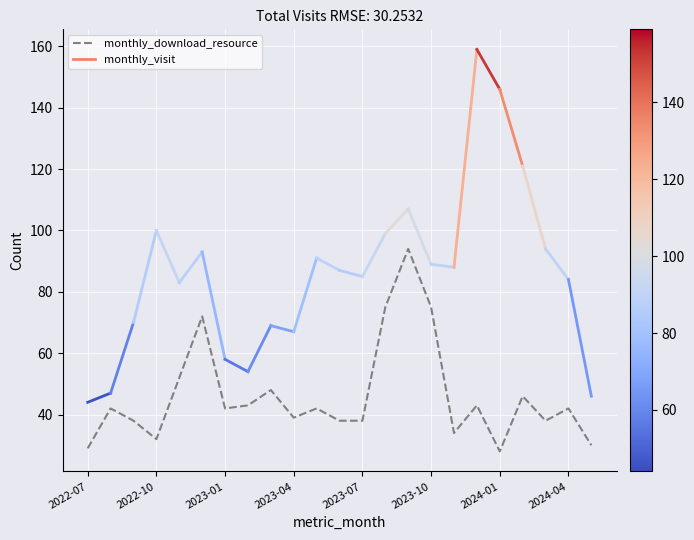

Which category has the lowest value across all series?

2024-01